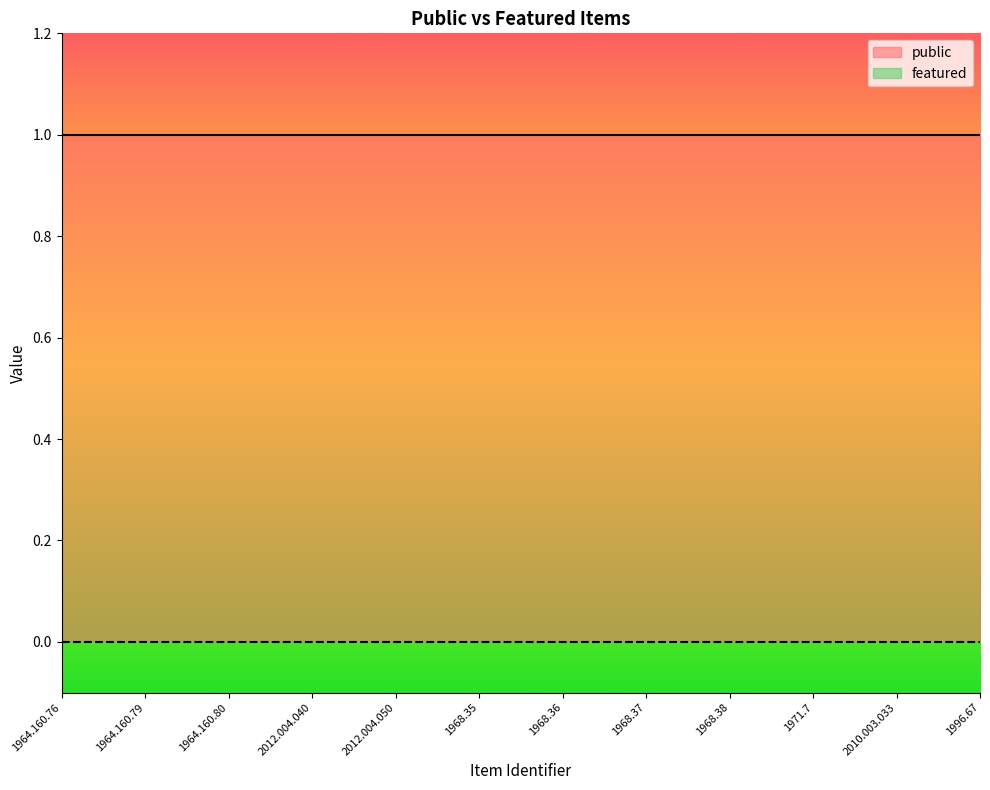

Which series has the largest range (max minus min)?

public